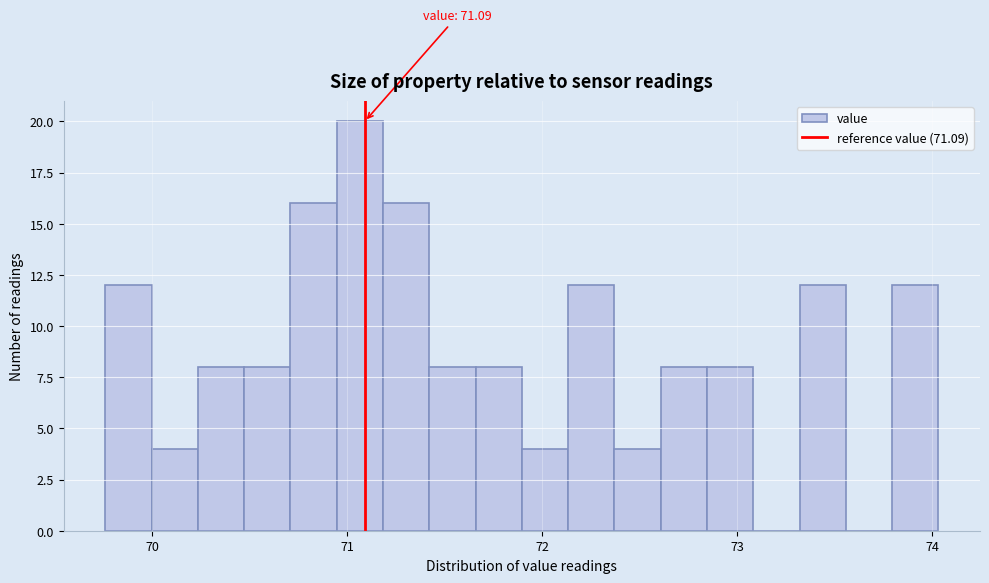

Around what value on the x-axis is the tallest bar? Give the approximate position of its centre, as read against the axis.

71.1